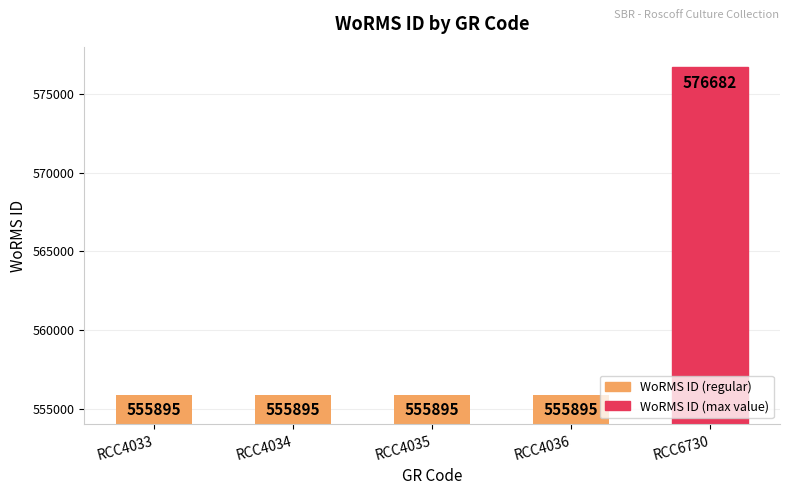

What is the sum of the values at RCC4034 and RCC6730?

1132577